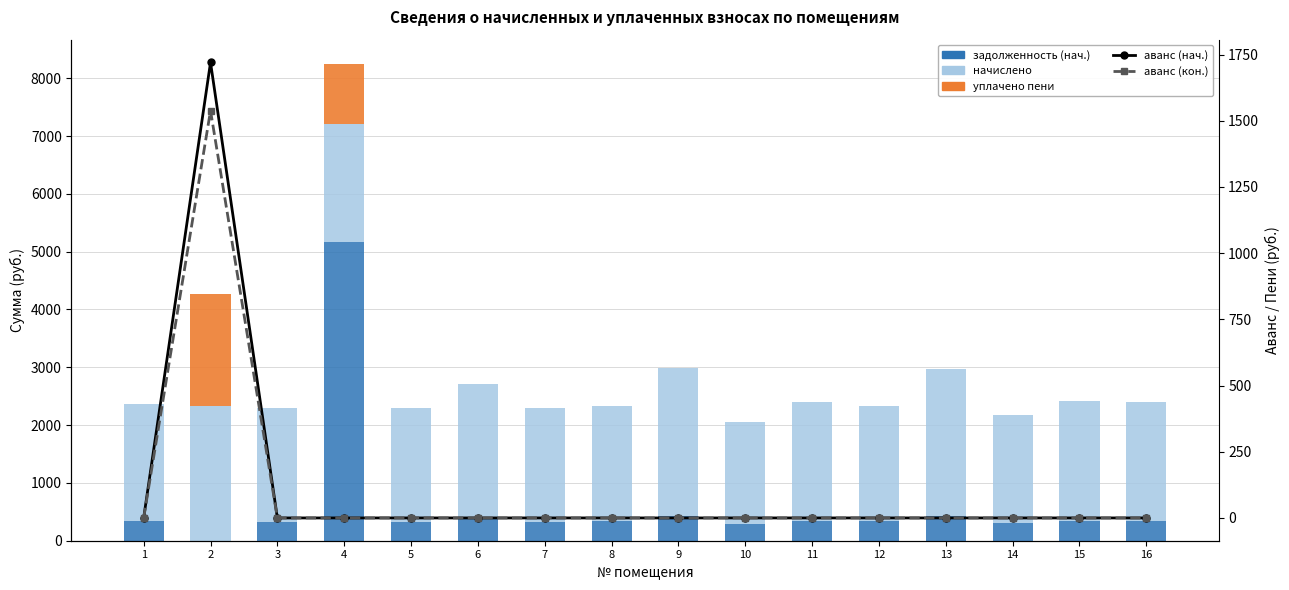

The аванс (нач.) series shows 0.0 at 13. True or false?

True